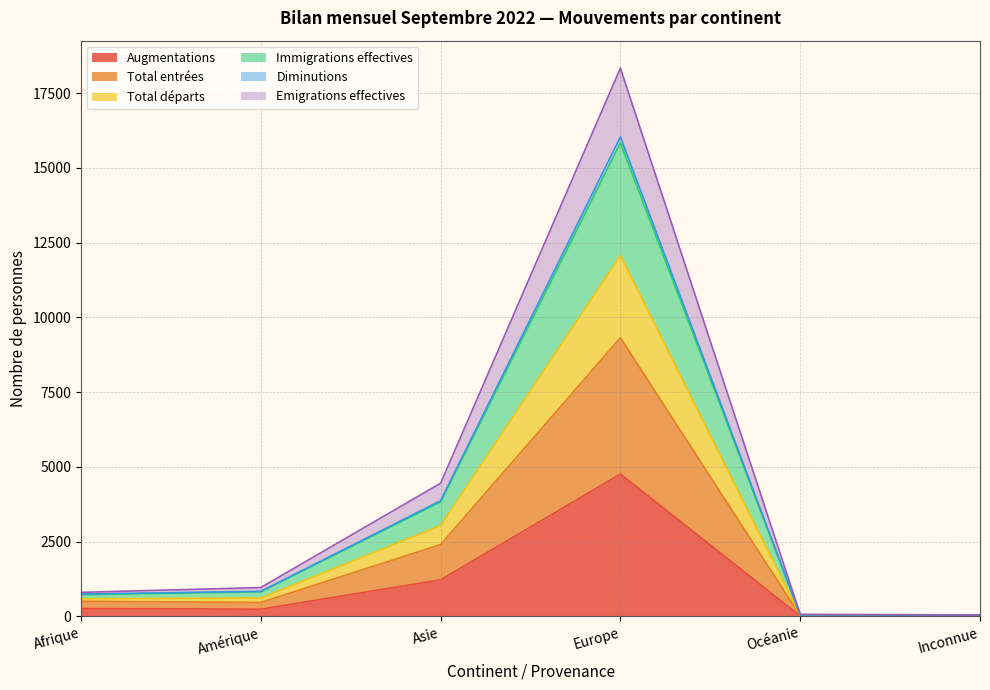

True or false: Augmentations has a value of 1762 at Europe.

False